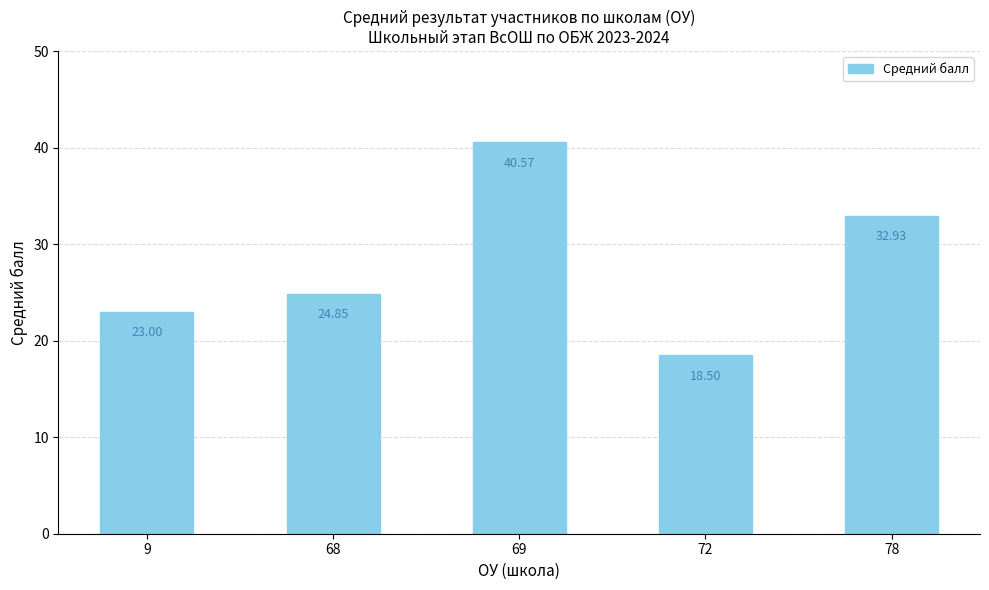

Does the chart contain any negative values?

No